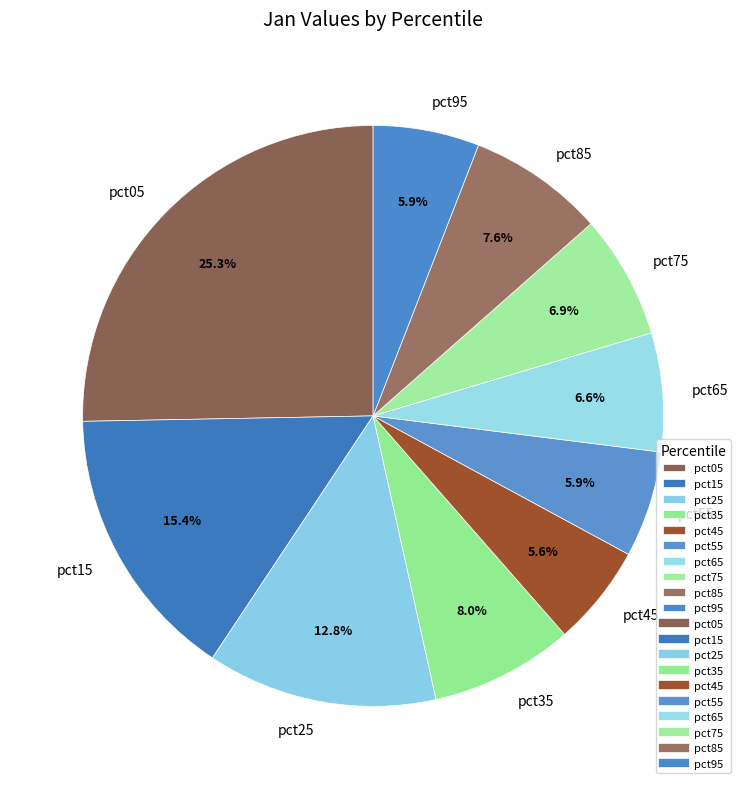

Does any single category account for the majority?

No